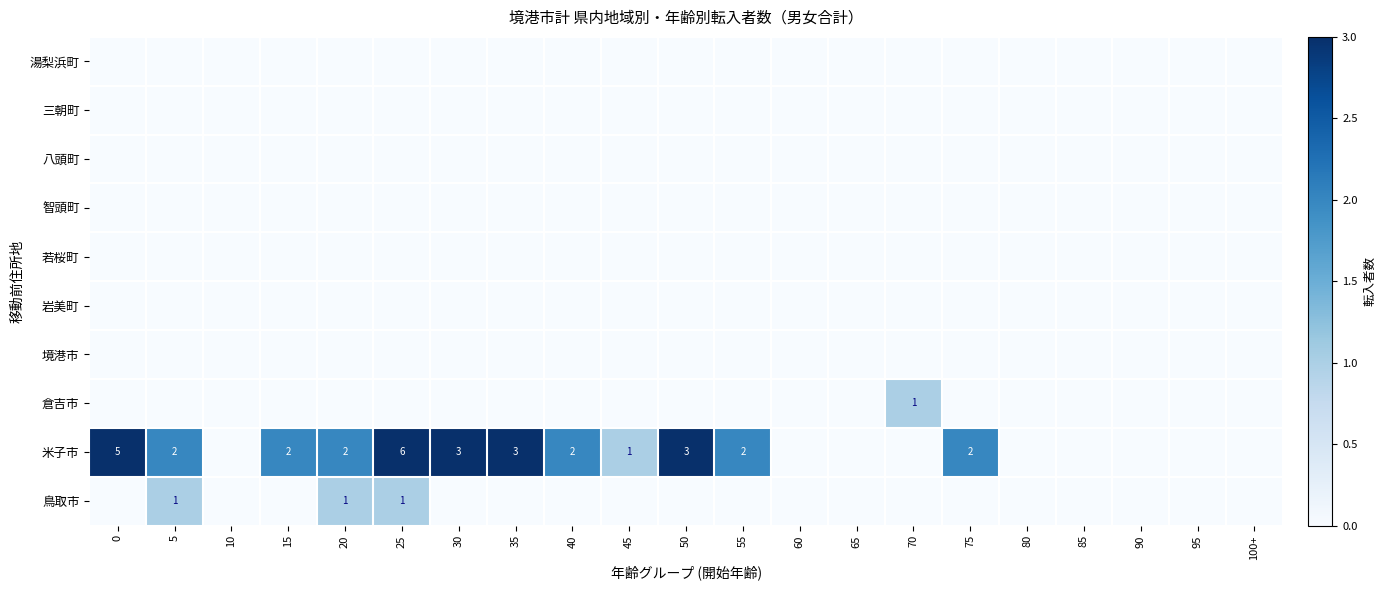

Is the value of 八頭町 at 65 greater than the value of 湯梨浜町 at 25?

No